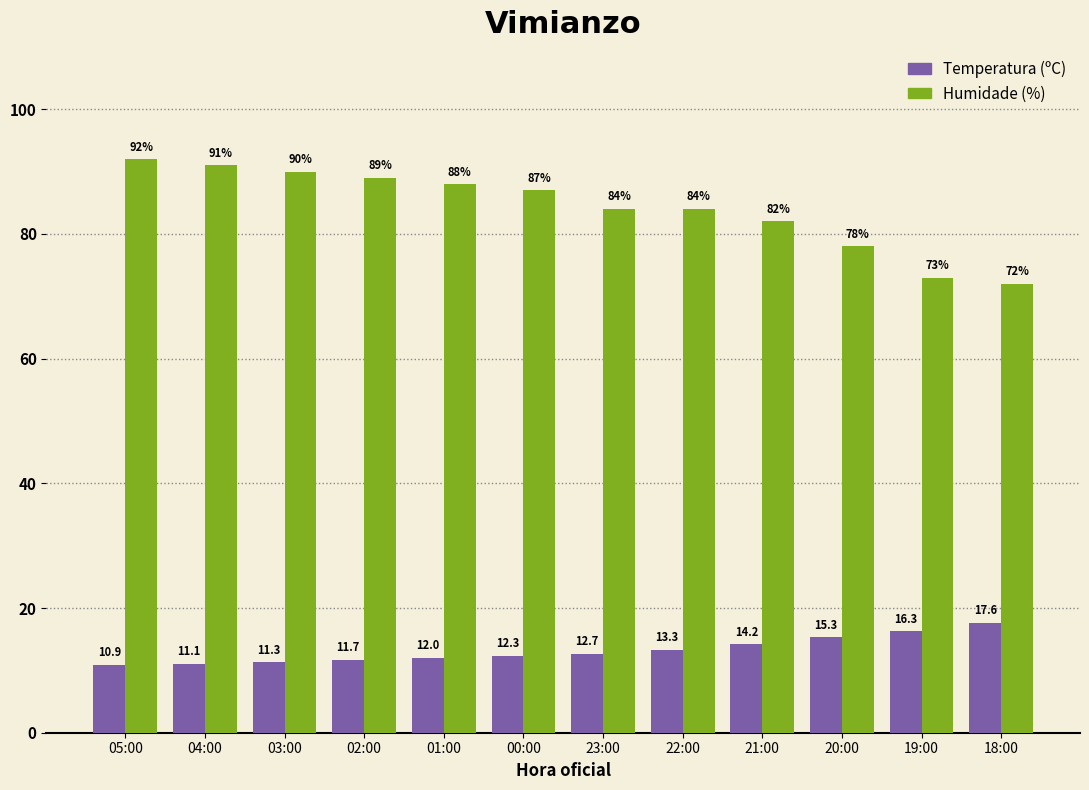

Are the bars horizontal?

No